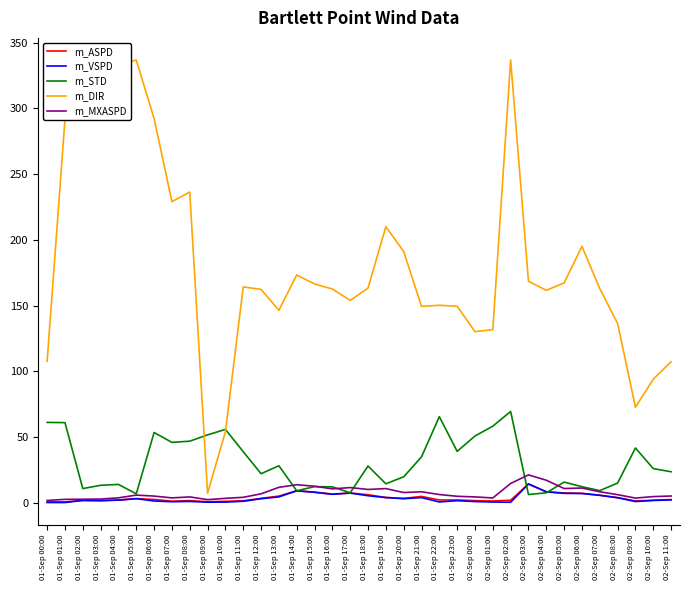

The value of m_STD at 01-Sep 01:00 is 108.2. True or false?

False